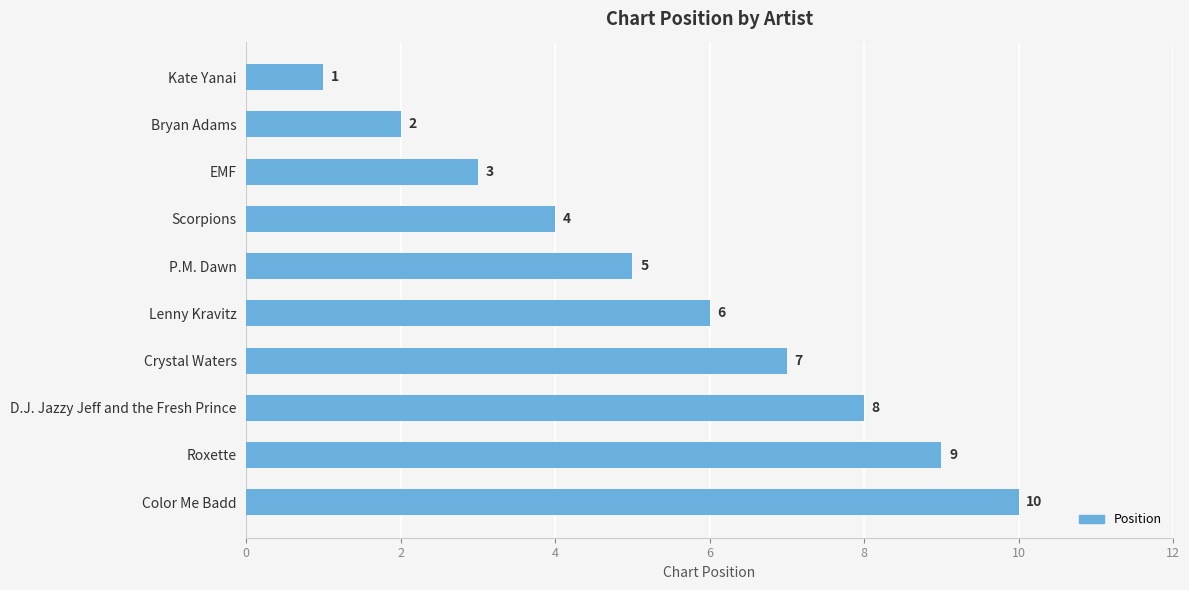

How many distinct data groups are displayed?

1